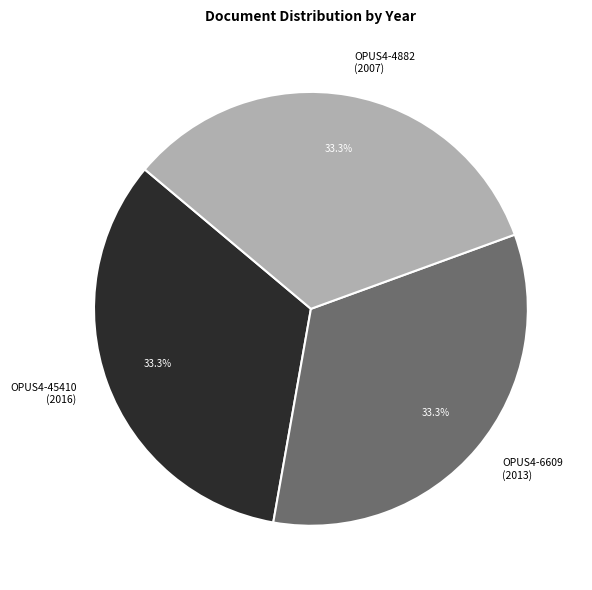

How much of the chart is everything except OPUS4-6609 (2013)?

66.7%